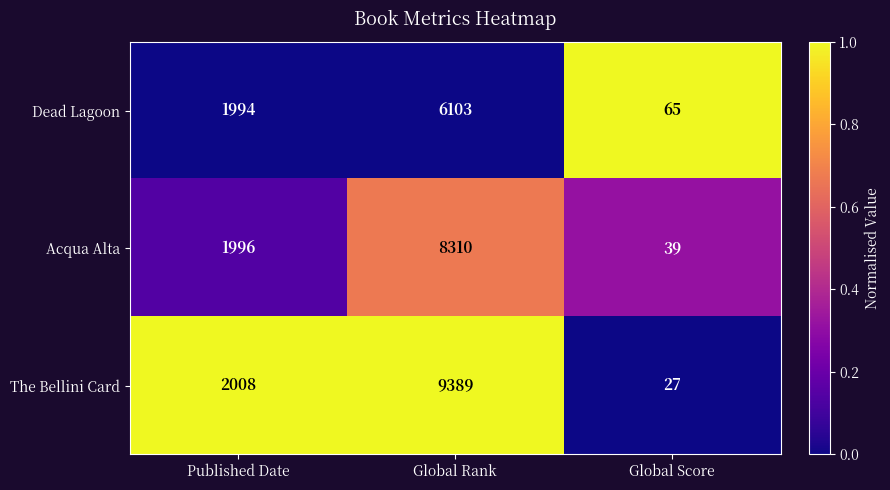

What is the spread (max minus min) of values at Global Score?

38